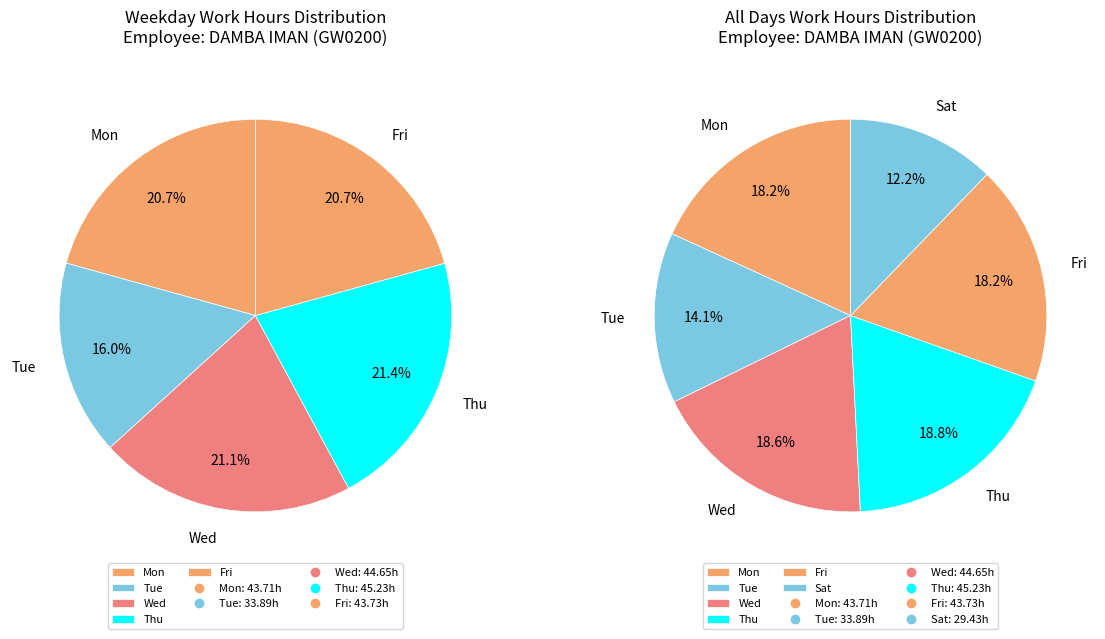

Which has a higher value, Fri or Thu?

Thu